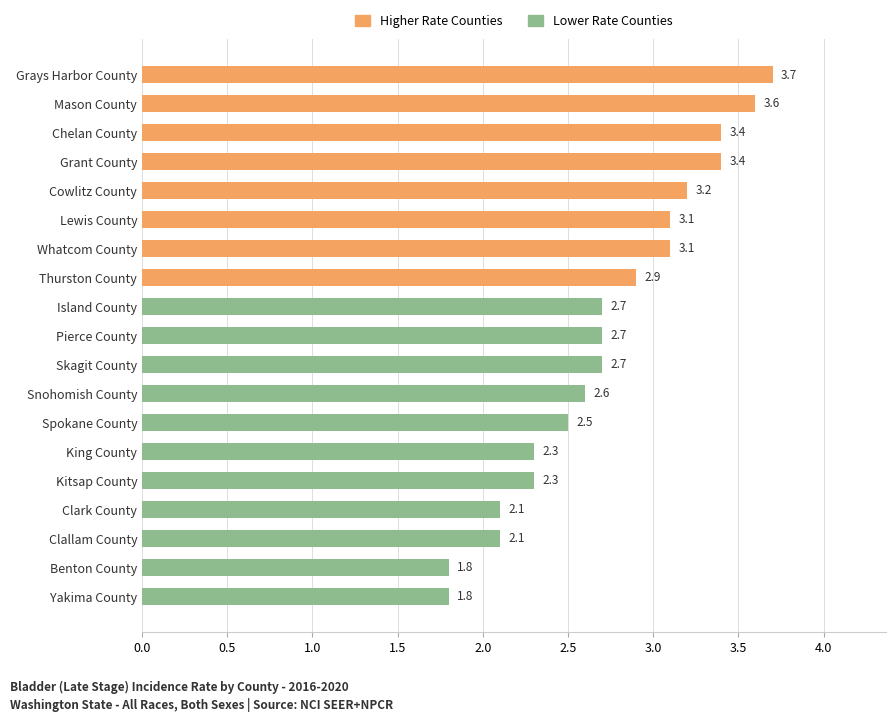

What is the difference between the maximum and minimum values?

1.9